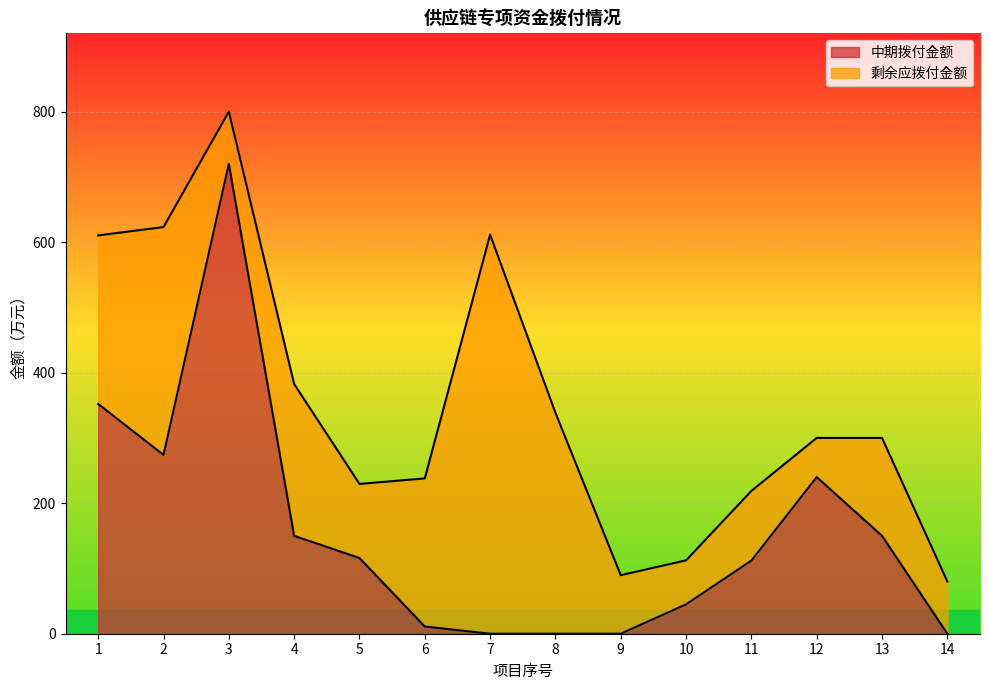

What is the approximate value at 2, to the nearest 50?

250